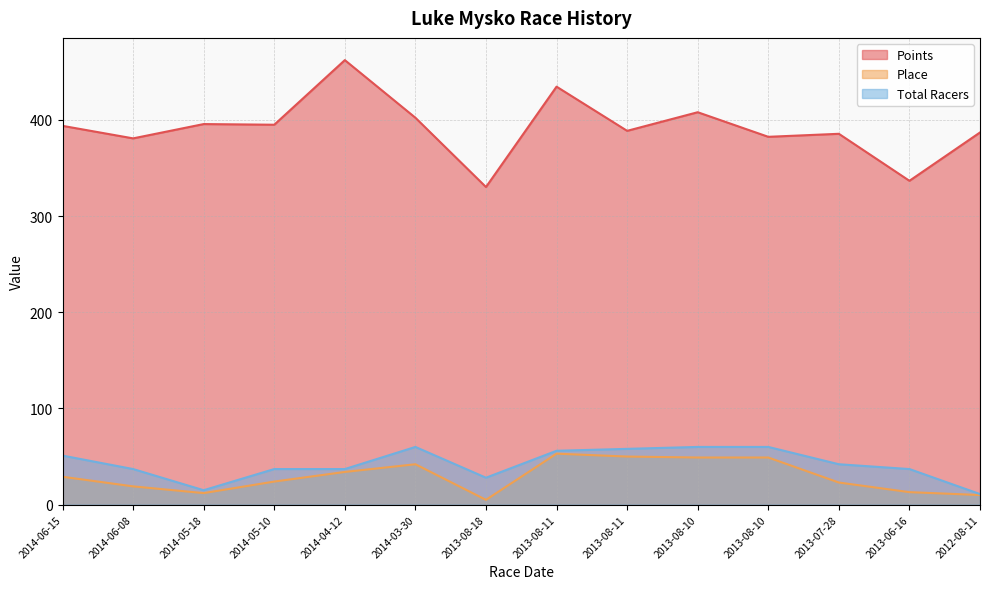

Which series has the largest range (max minus min)?

Points